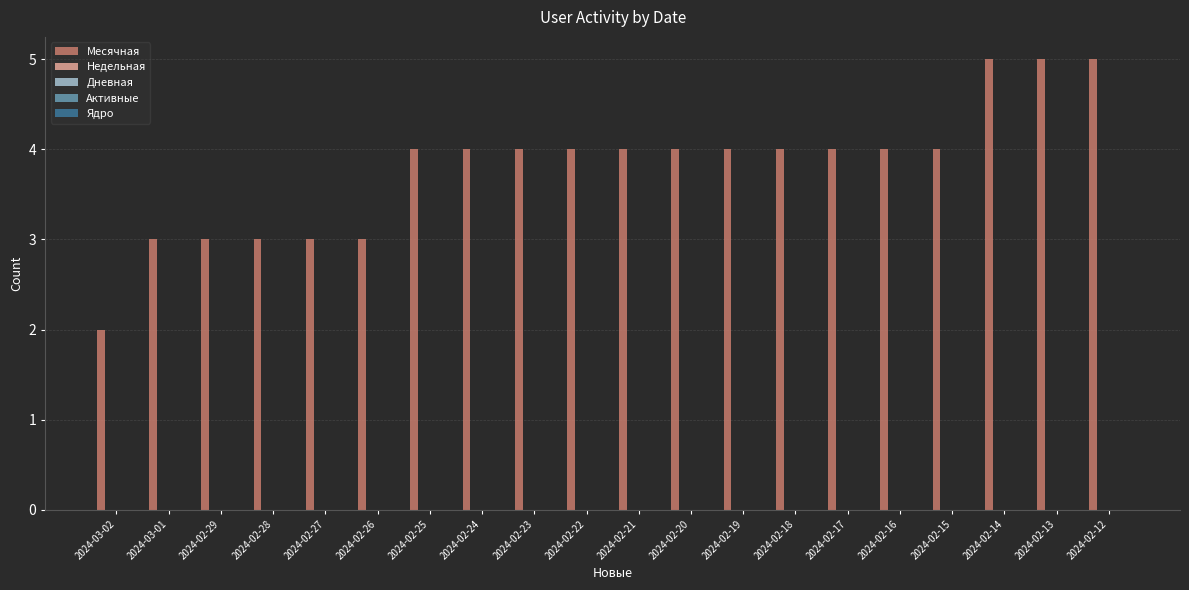

What is the average value?

4